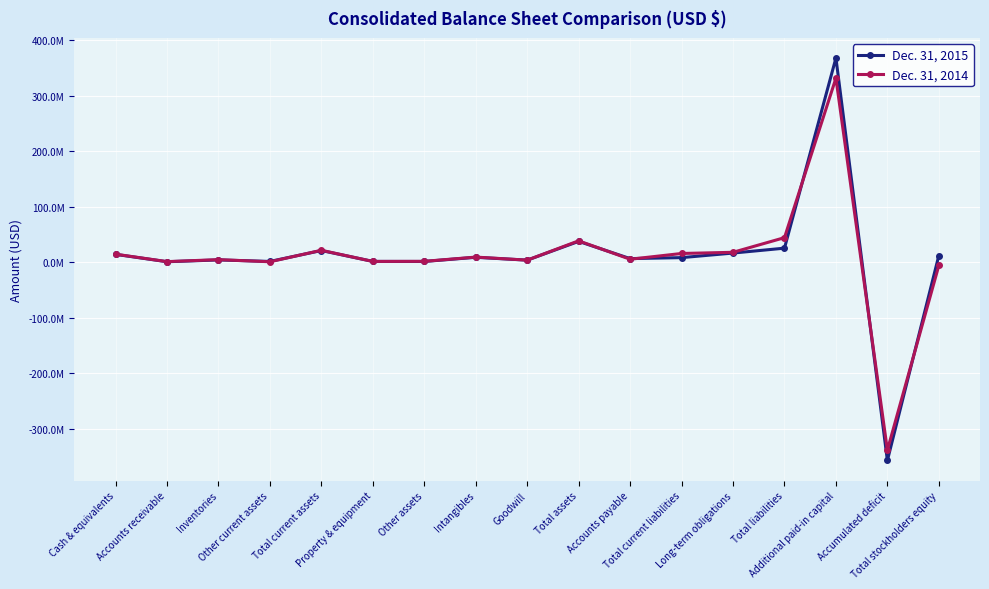

Which category has the highest value across all series?

Additional paid-in capital